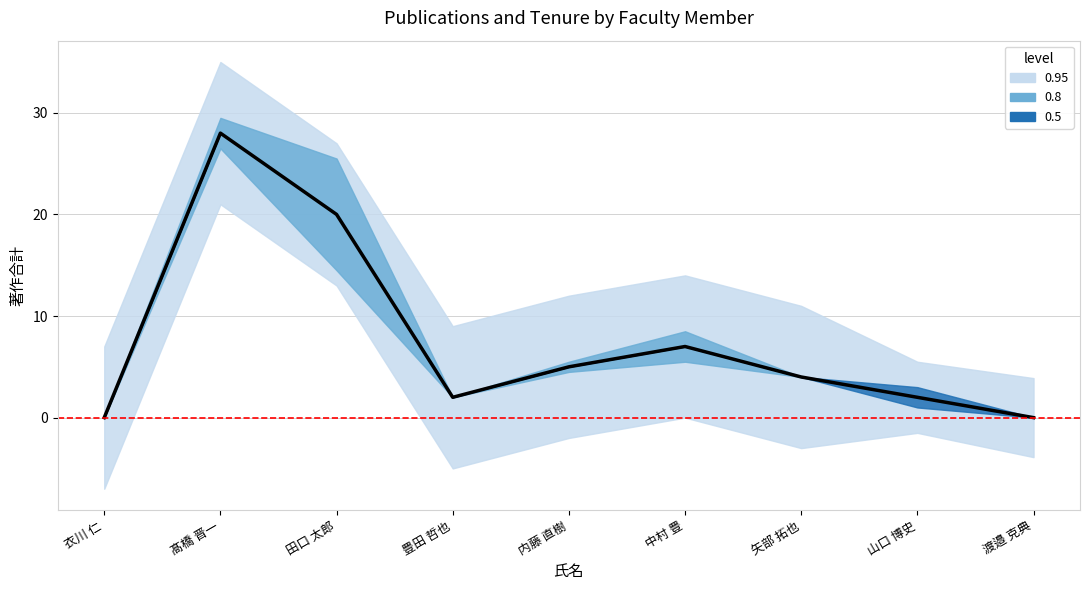

Which label corresponds to the largest value in the chart?

髙橋 晋一